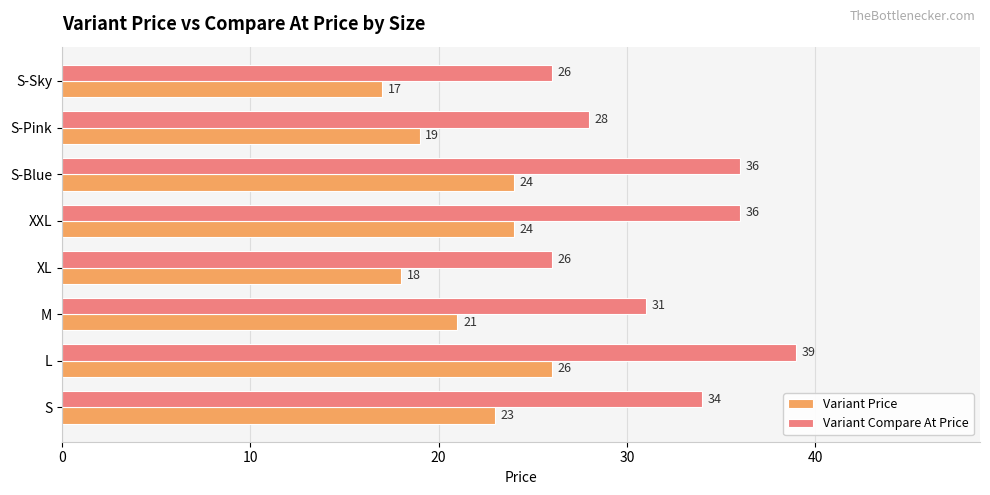

What is the difference between the highest and lowest values at S-Blue?

12